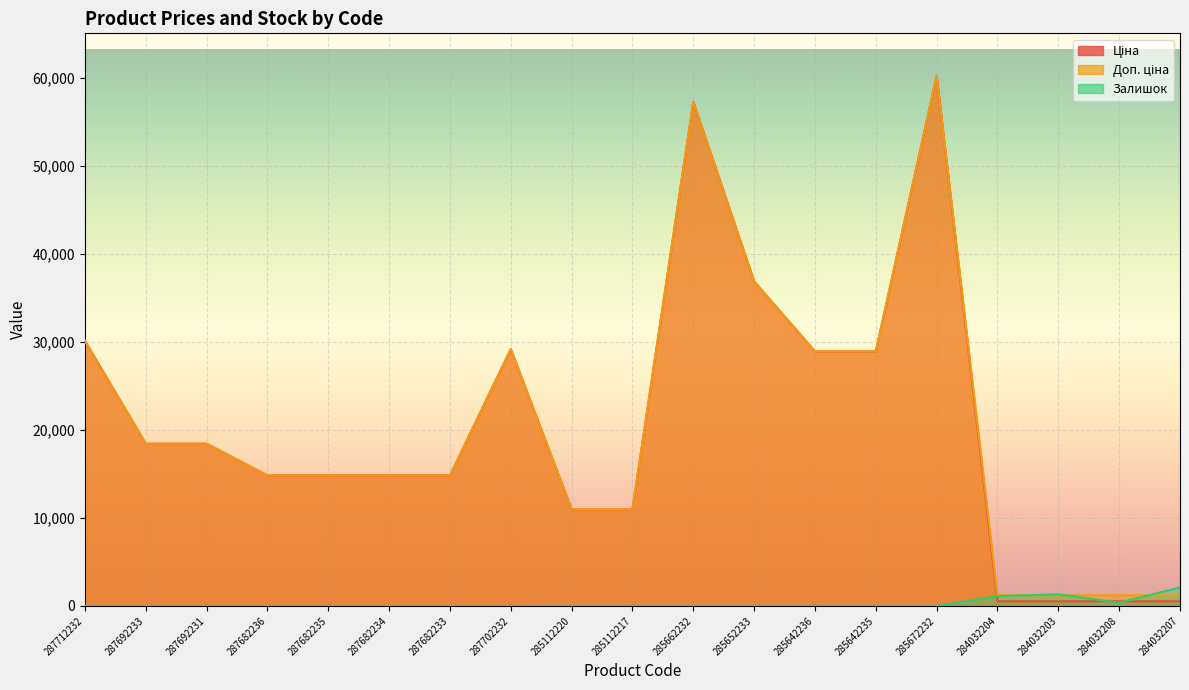

How many values in the Ціна series are below 14817?

6